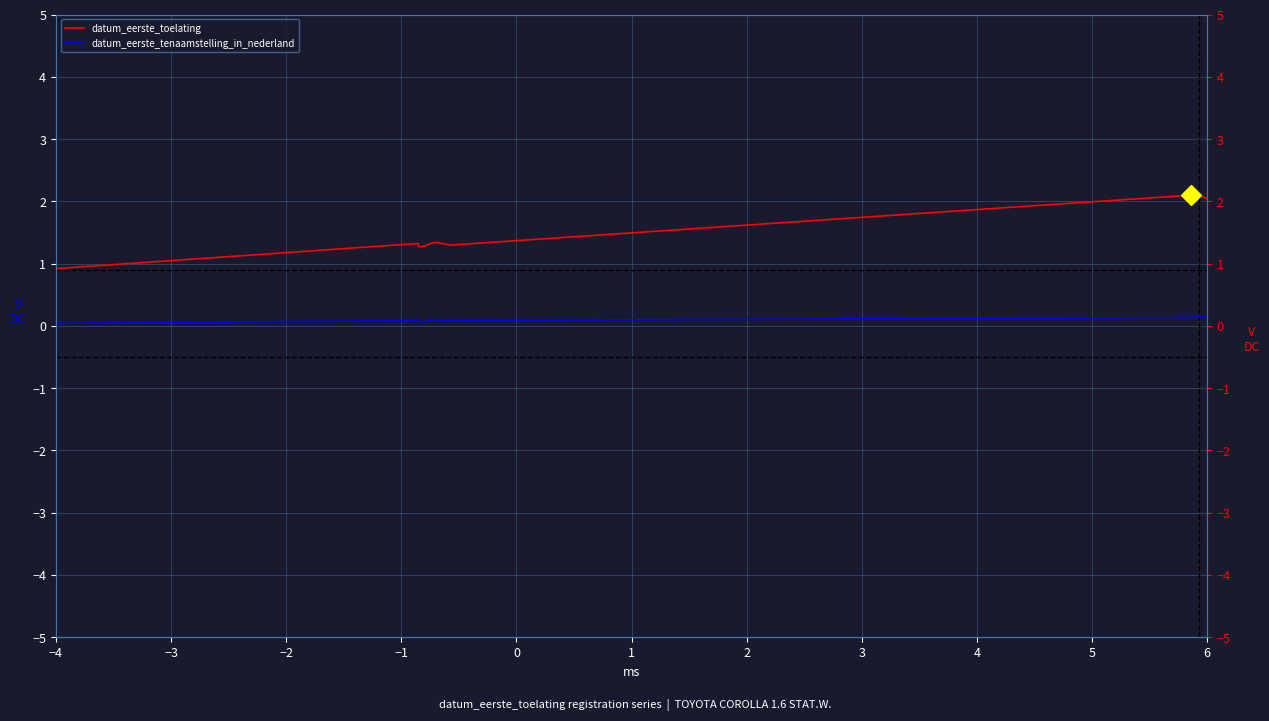

What is the difference between the datum_eerste_tenaamstelling_in_nederland values at 1 and −3?

0.1